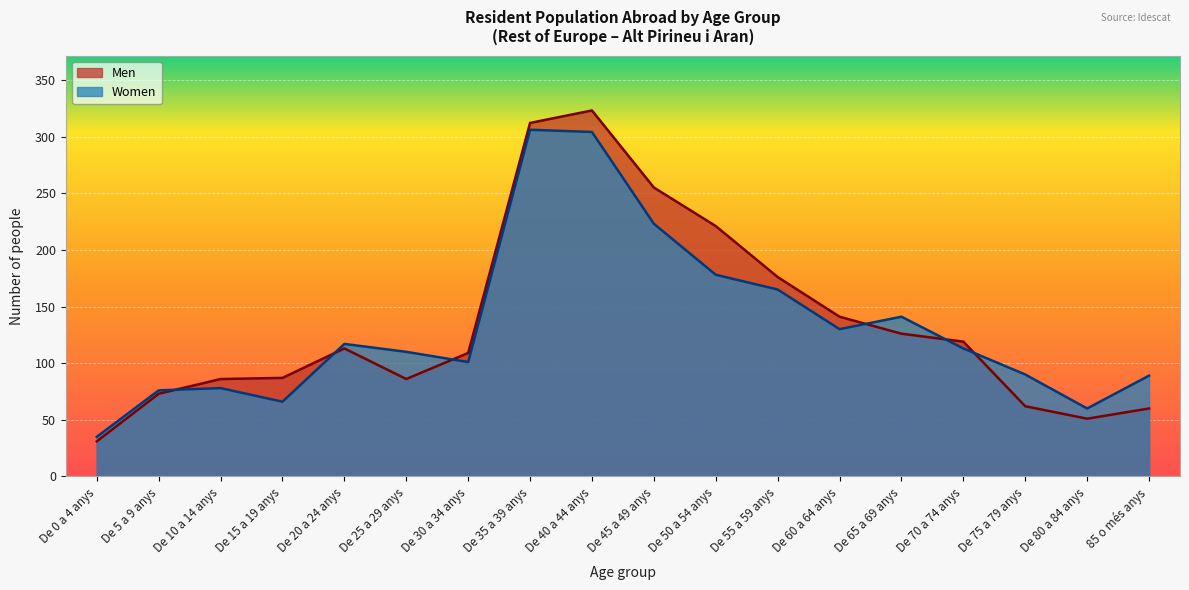

What position from the right is De 60 a 64 anys?

6